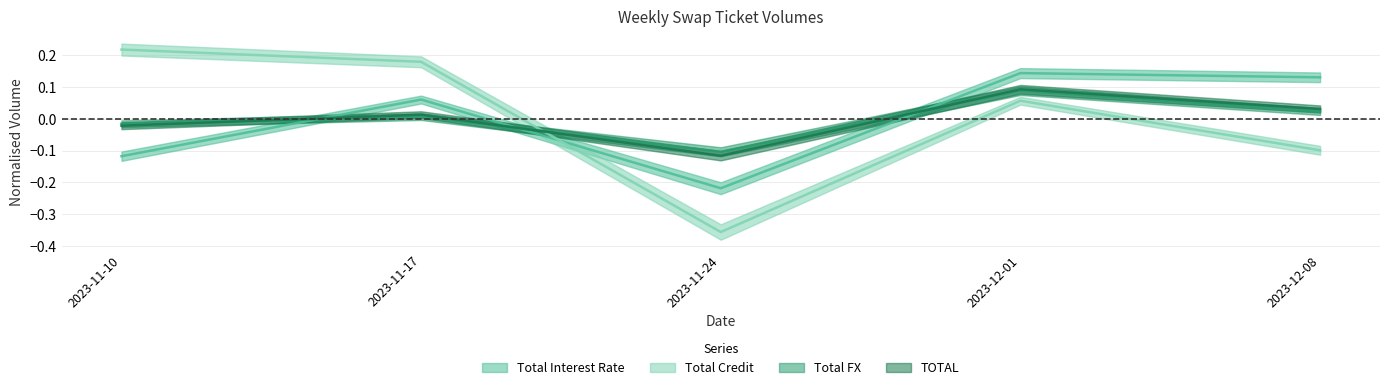

What are all the series names shown in the legend?

Total Interest Rate, Total Credit, Total FX, TOTAL